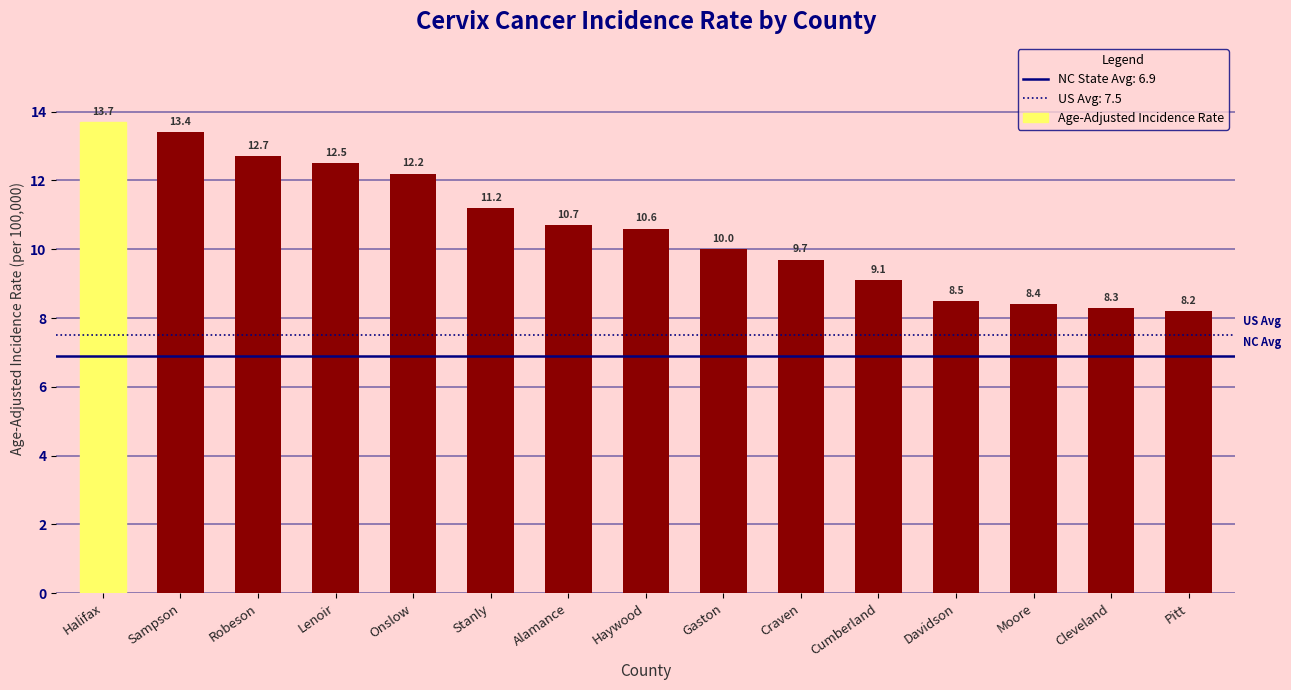

Between Cleveland and Cumberland, which is larger?

Cumberland